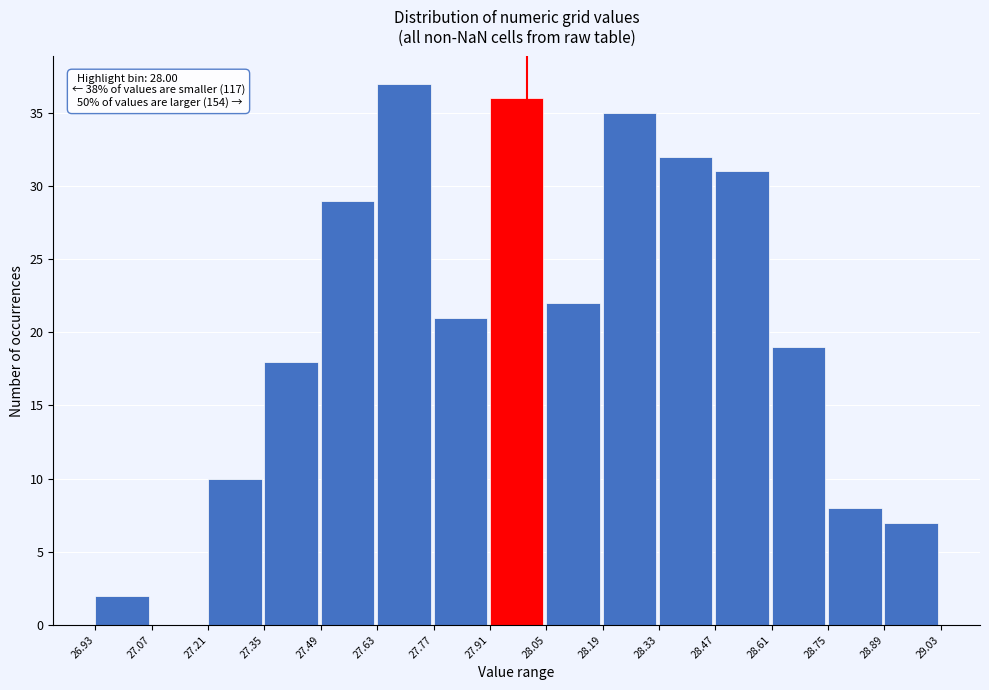

Over which range of the x-axis is the bar tallest?

27.63 to 27.77